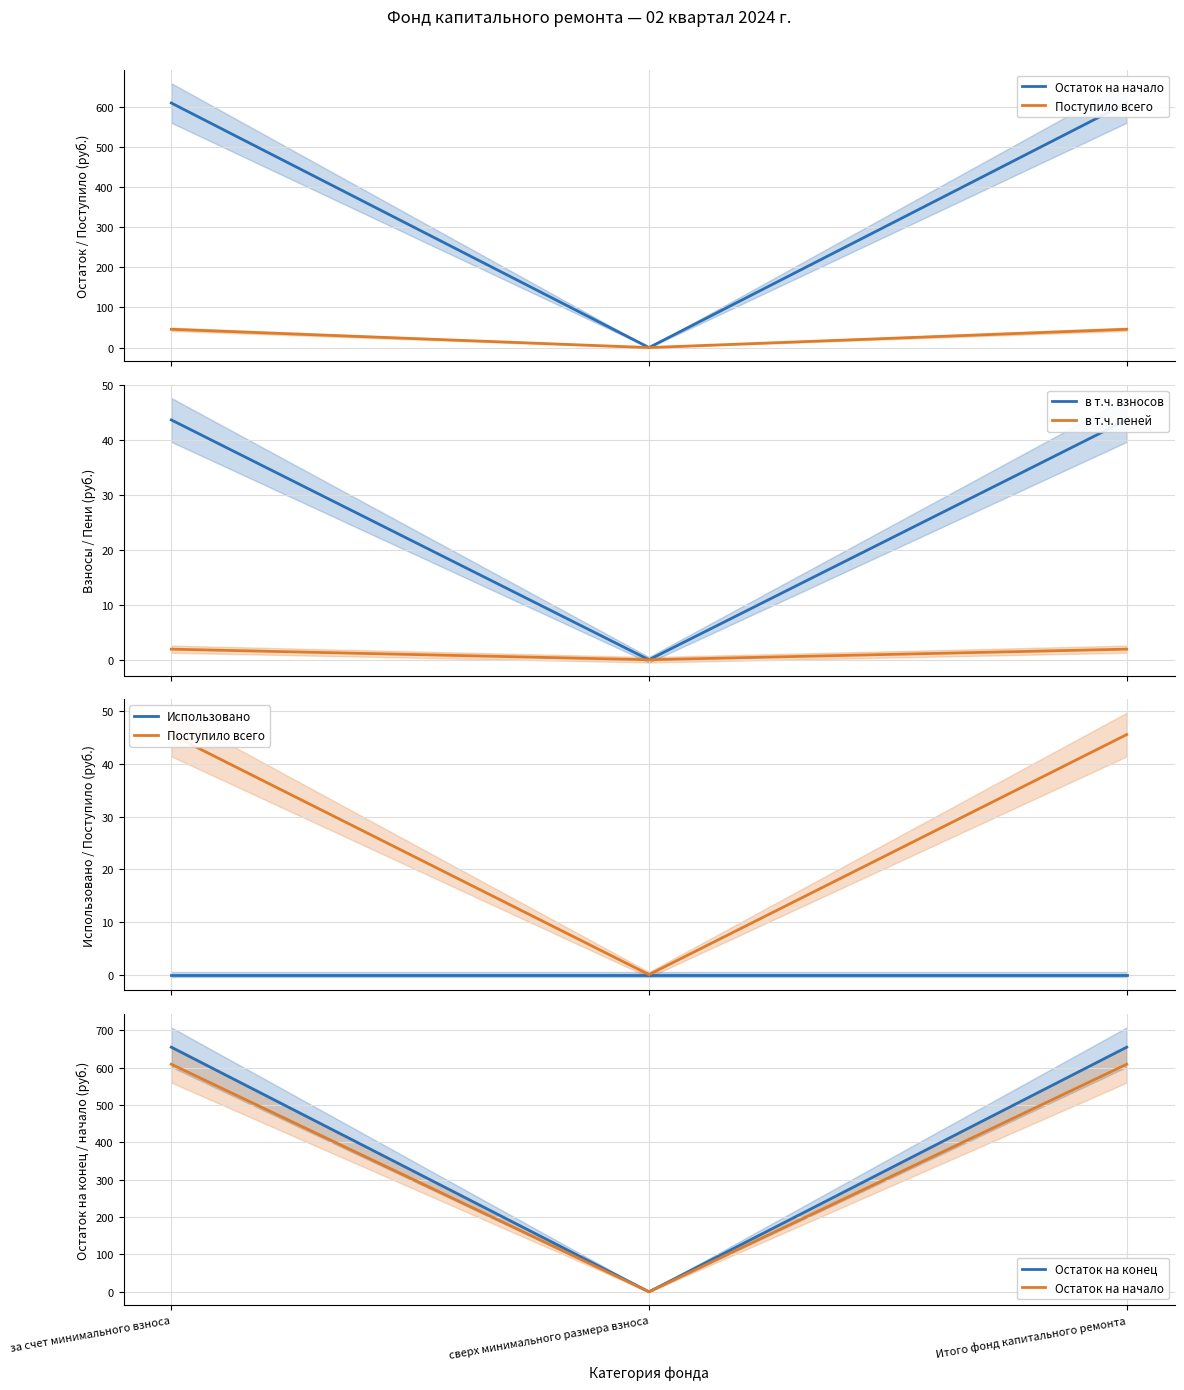

At which label does в т.ч. взносов first exceed 43?

за счет минимального взноса